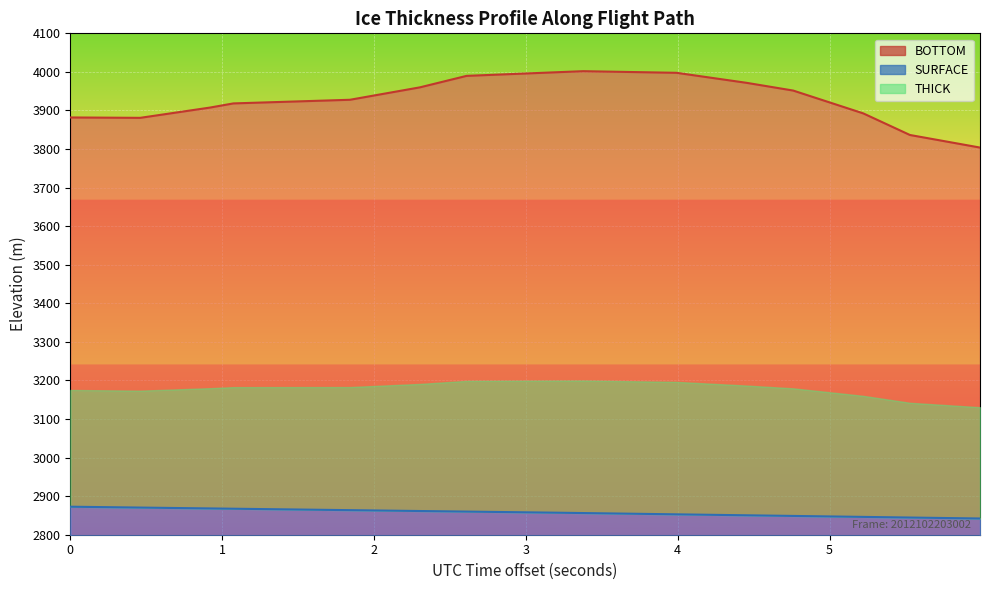

True or false: BOTTOM and SURFACE cross at least once.

False